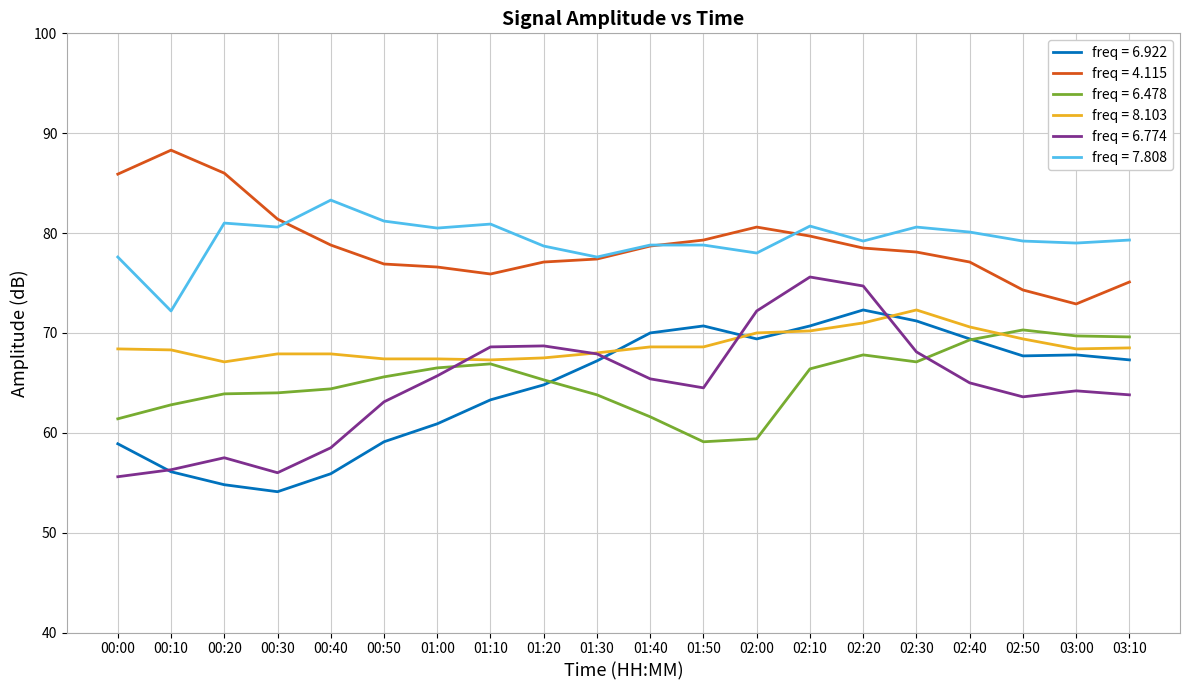

Which category has the lowest value across all series?

00:30